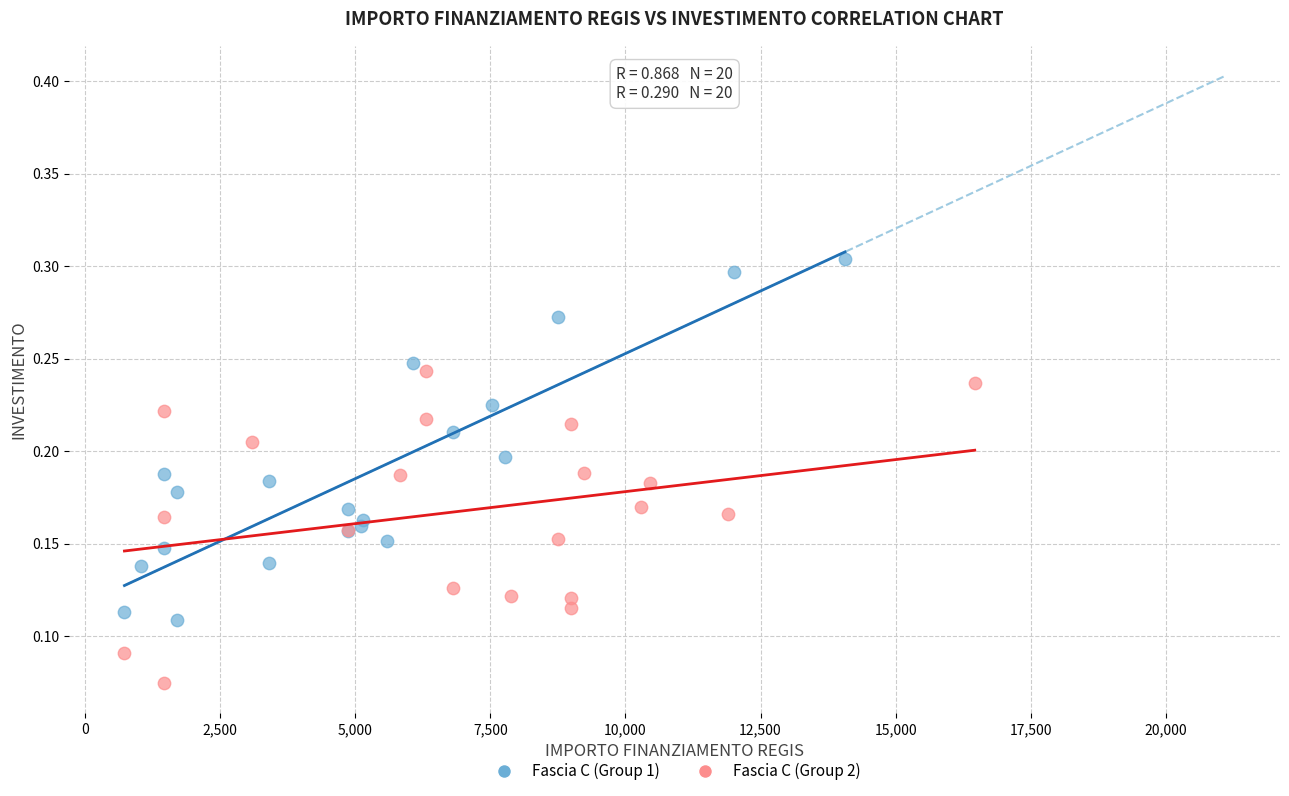

What are all the series names shown in the legend?

Fascia C (Group 1), Fascia C (Group 2)